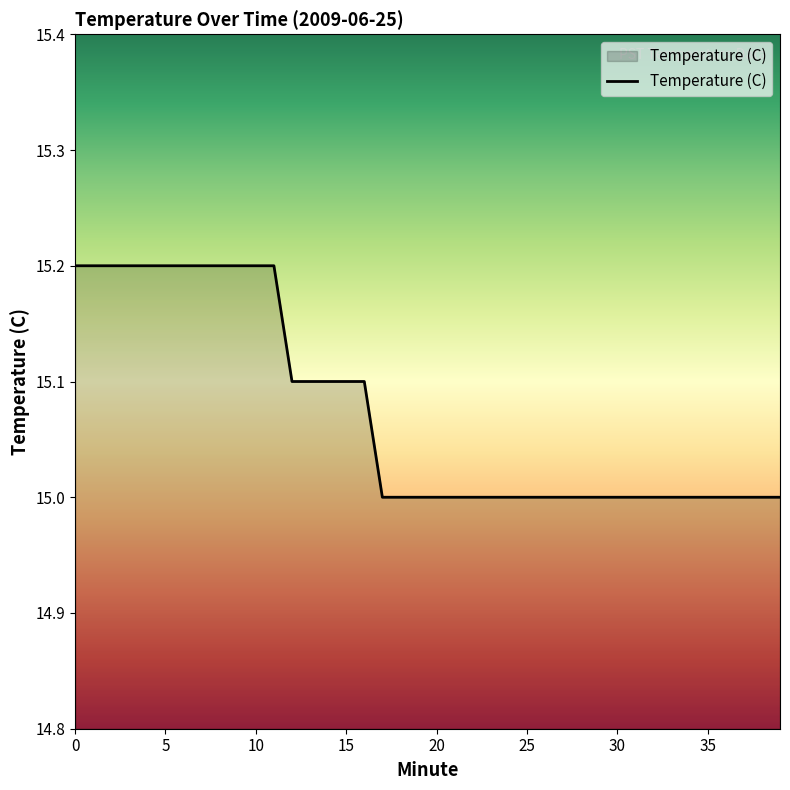

What is the difference between the maximum and second lowest values?

0.2